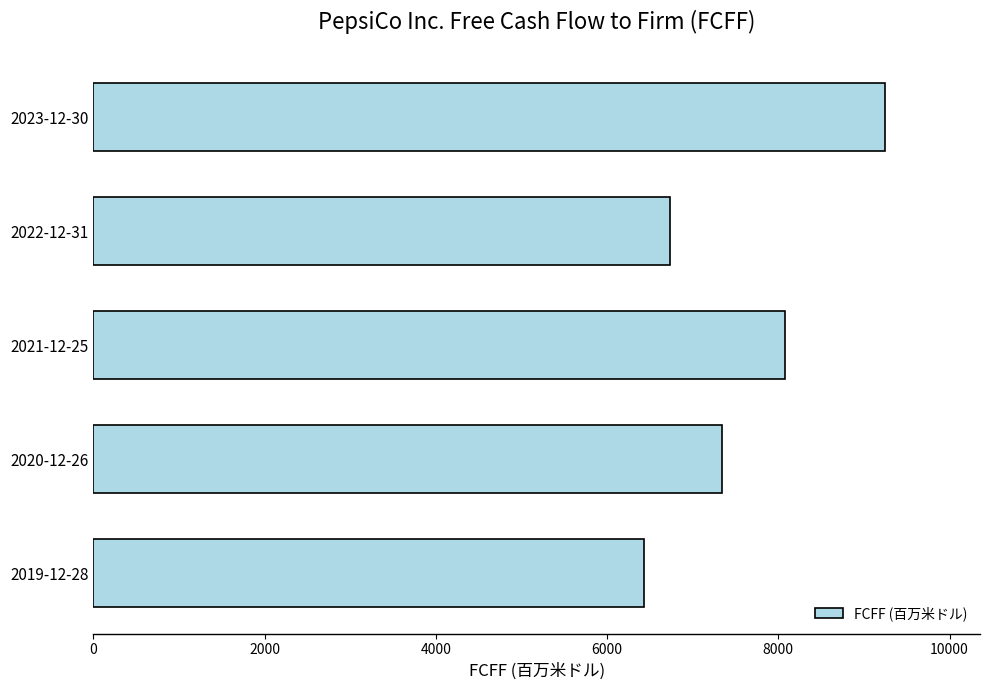

Approximately how many times larger is the value at 2020-12-26 compared to 2019-12-28?

1.1